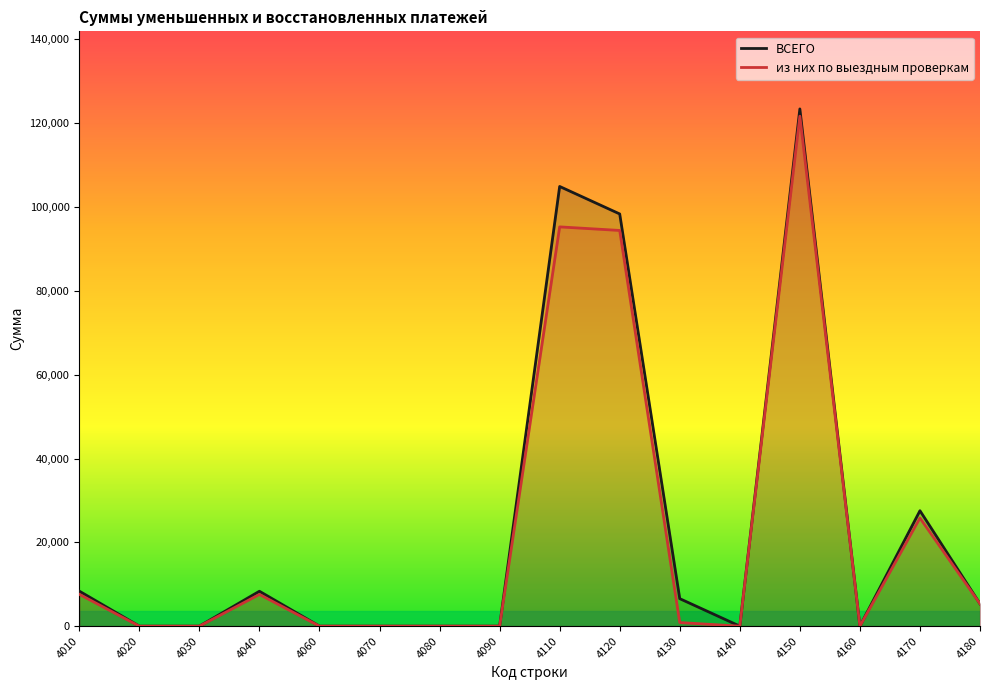

Is it true that ВСЕГО equals 175668 at 4150?

False